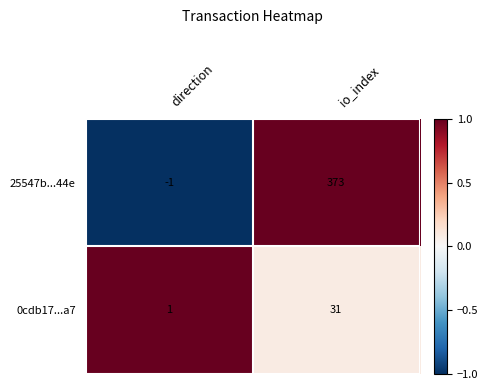

Read the 25547b...44e value at io_index.

373